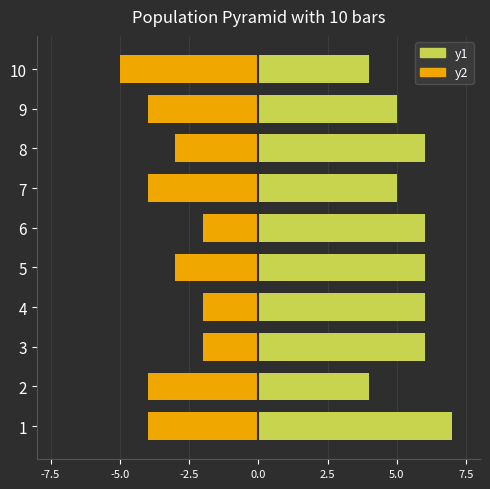

Which series has the largest total across all categories?

y1